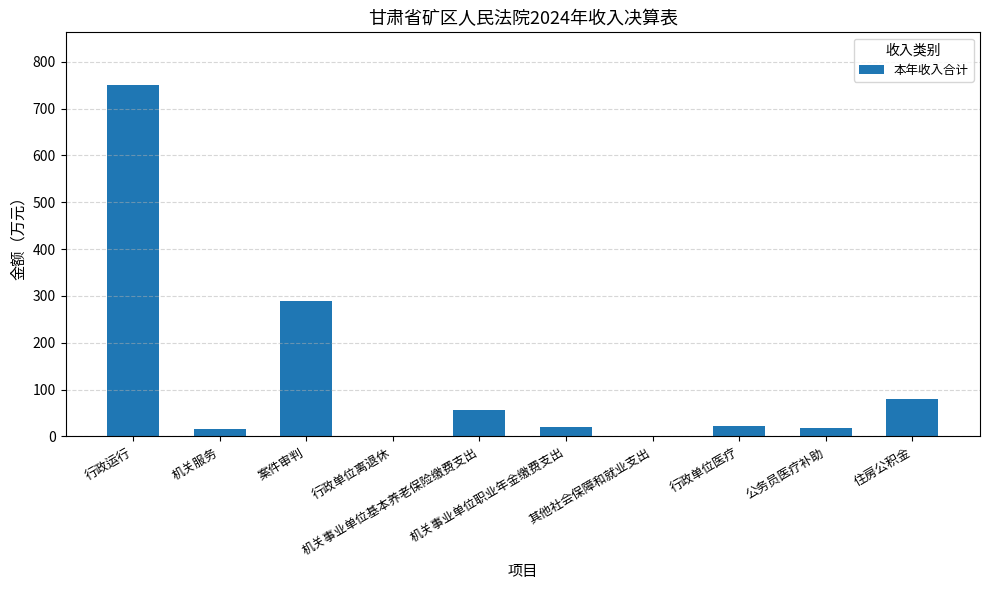

What is the maximum value shown in the chart?

750.2